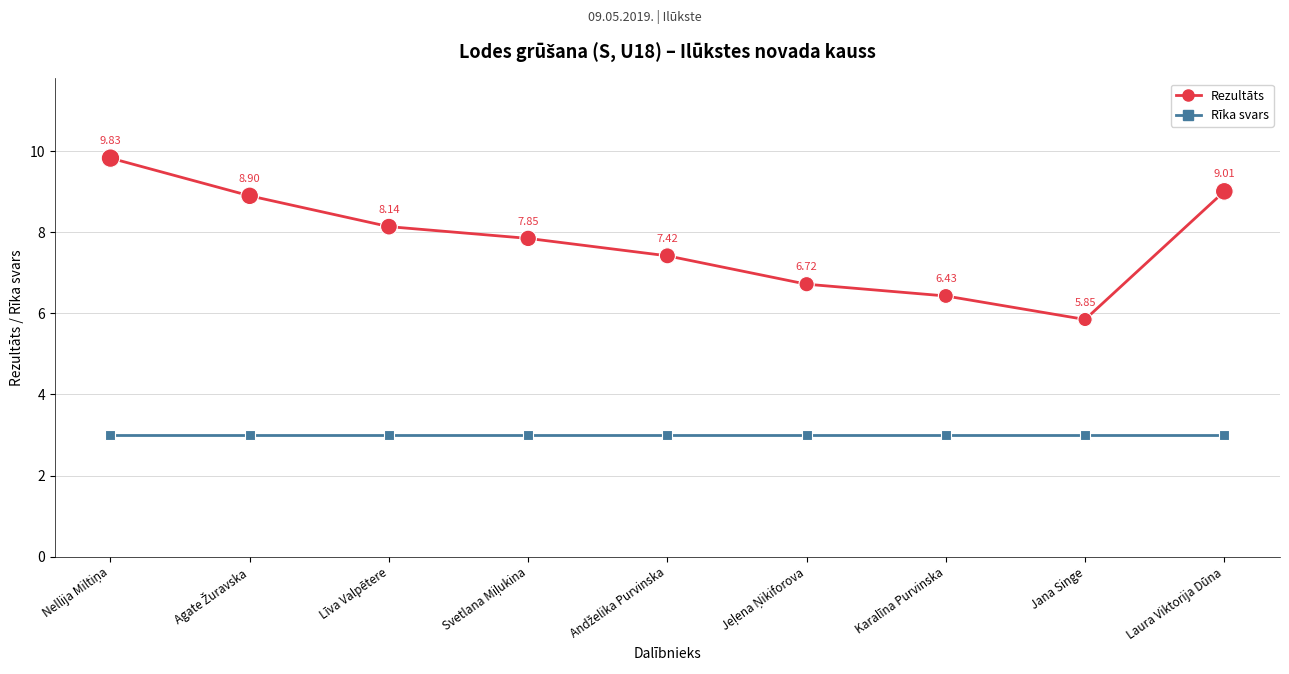

Which series has the largest range (max minus min)?

Rezultāts